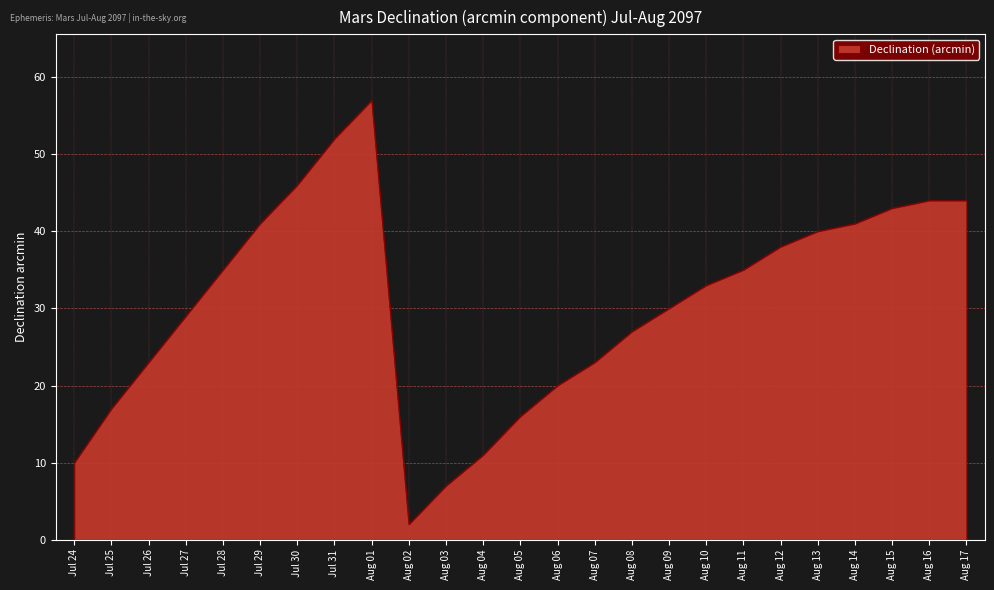

What is the greatest value displayed?

57